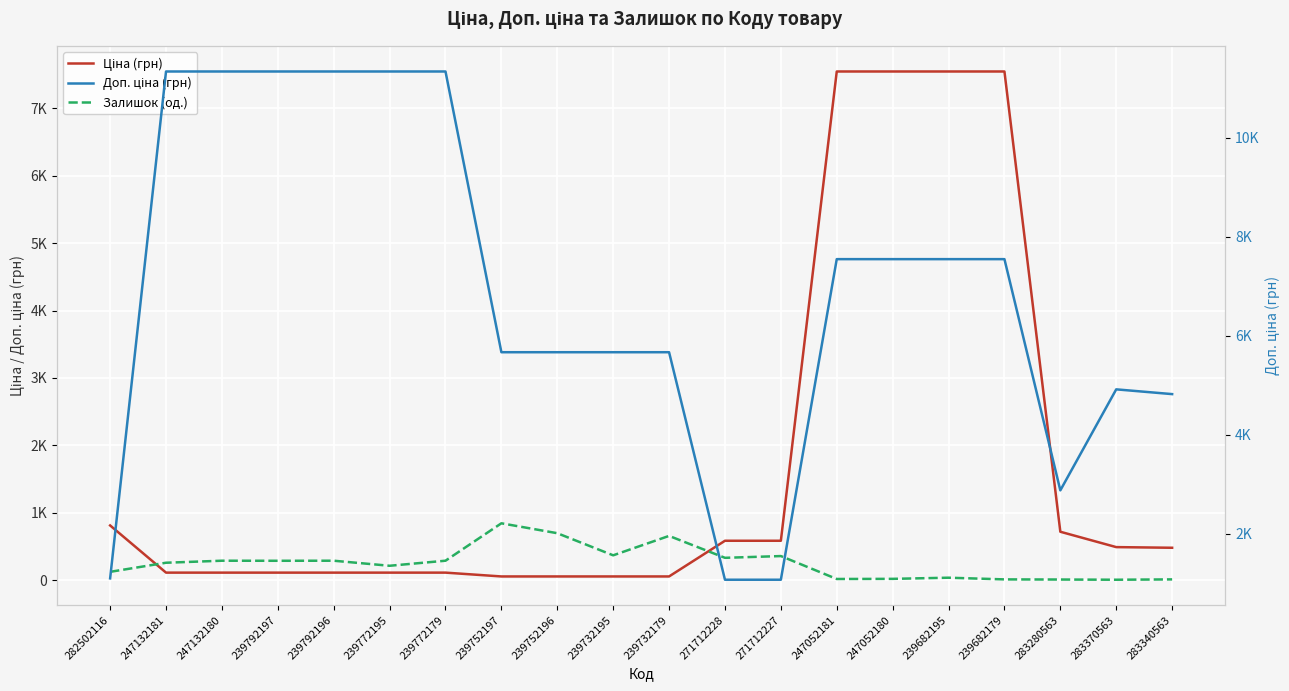

What is the sum of the Ціна (грн) values at 239732195 and 271712228?

642.6